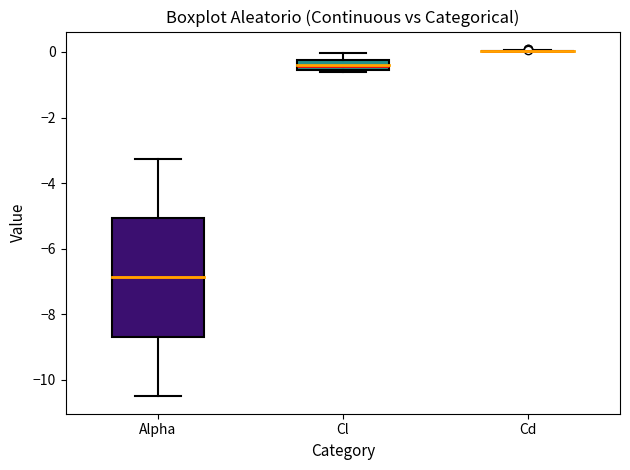

Reading left to right, transcribe this box plot: for each box, give where its median line is, the range the box spans, and where its two whiskers end, as read against the y-axis. The values are not printed on the chart, so give them approximately, as read against the axis.

Alpha: median -6.8, box -8.6 to -5.0, whiskers -10.4 to -3.2
Cl: median -0.4, box -0.6 to -0.2, whiskers -0.6 (just below the box's lower edge) to 0.0
Cd: box collapsed to a line at 0.0, whiskers 0.0 to 0.0